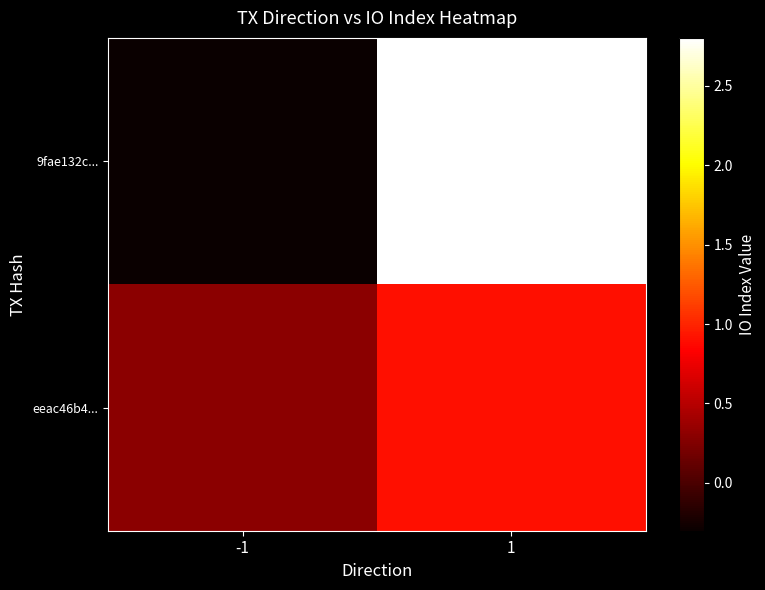

List the series in order of their peak value, highest first.

9fae132c..., eeac46b4...